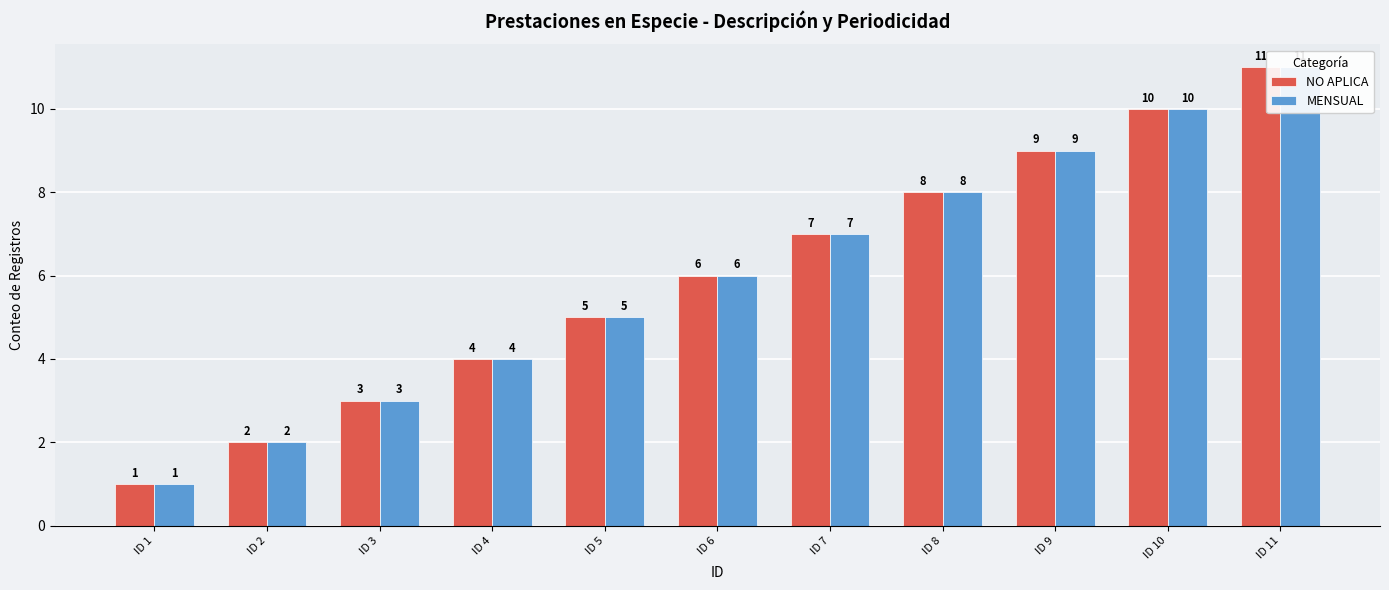

True or false: NO APLICA has a value of 11 at ID 11.

True